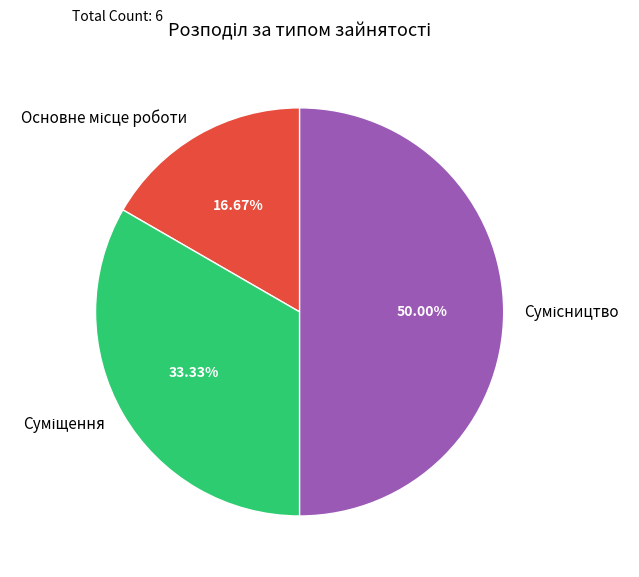

How many slices are in this pie chart?

3